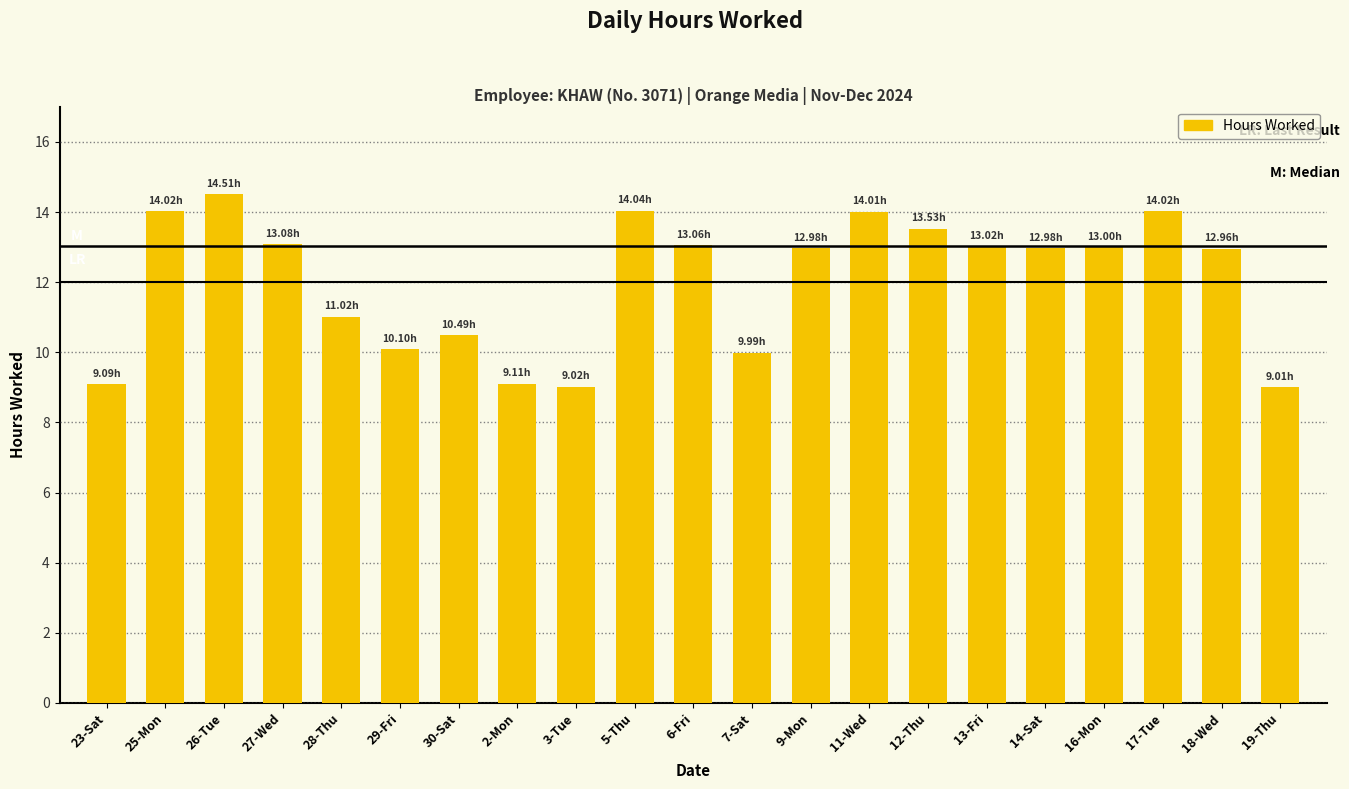

What is the average value?

12.0